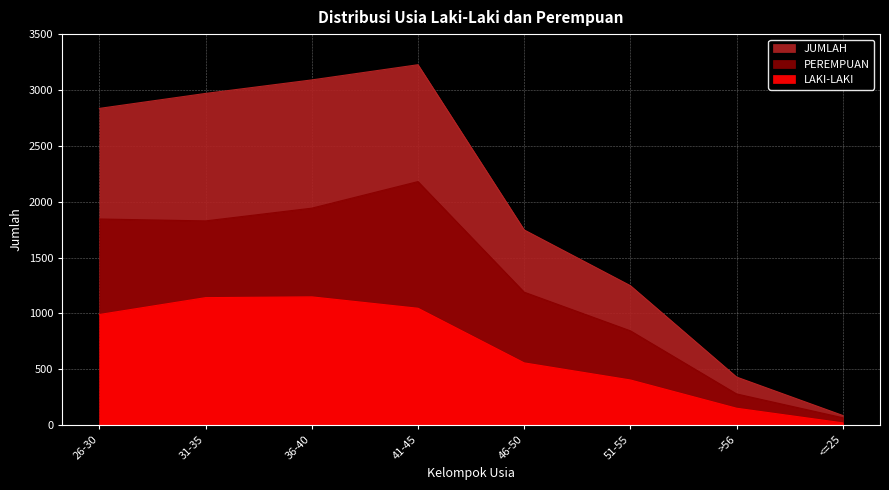

What is the difference between the JUMLAH values at <=25 and >56?

344